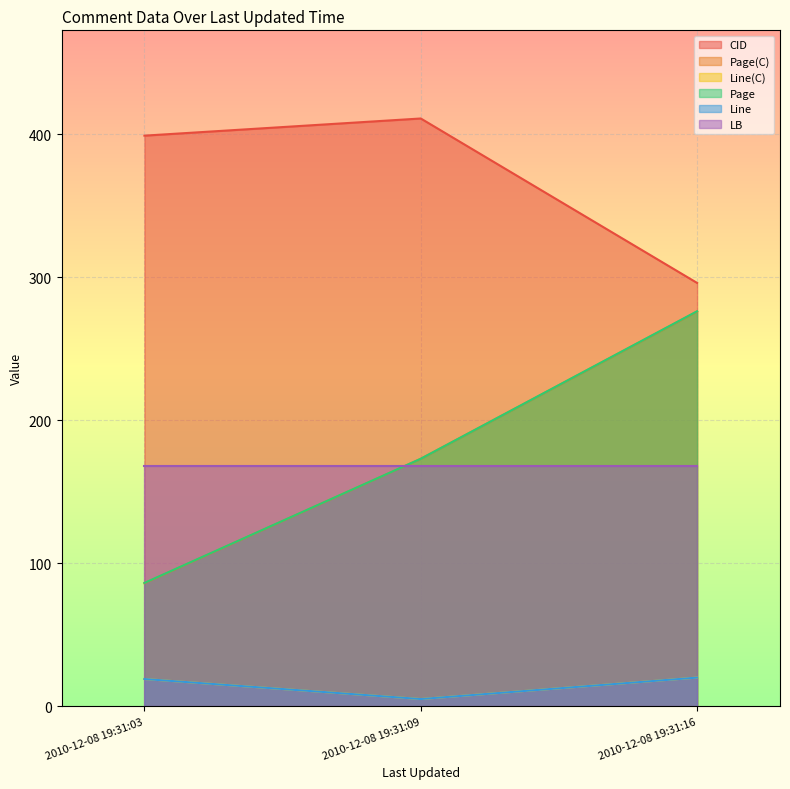

At which label does Page(C) first exceed 173?

2010-12-08 19:31:16